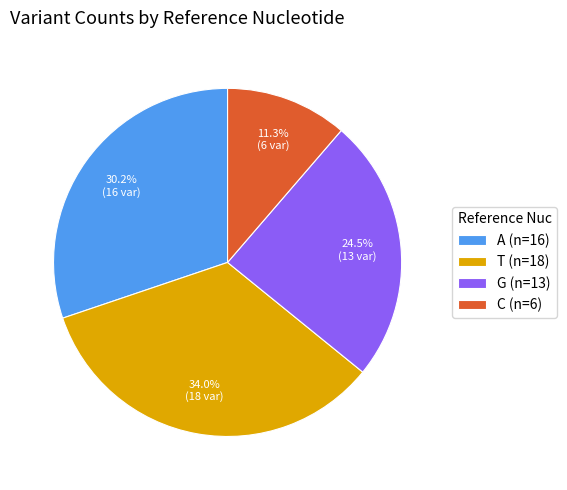

Is G (n=13) the majority of the pie?

No